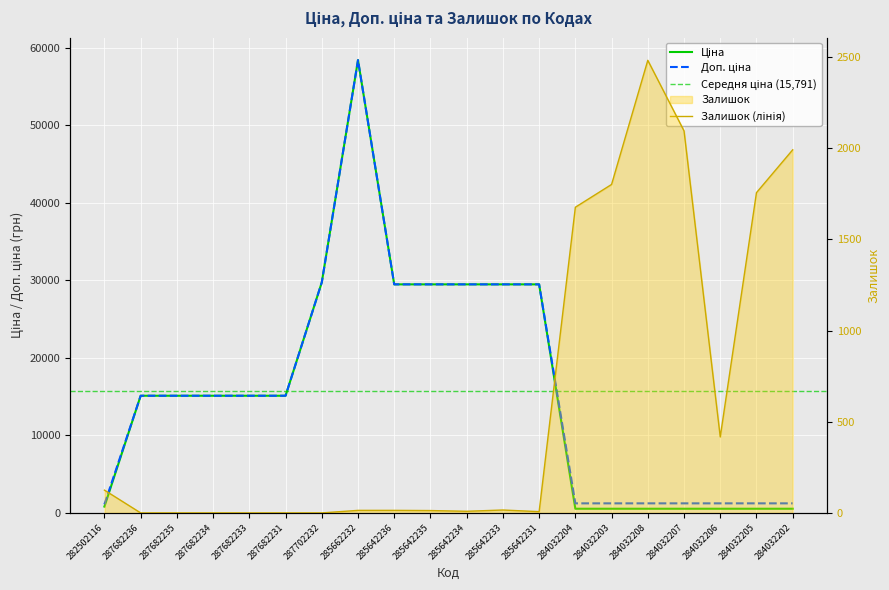

Reading left to right, what are all the values shown in this chart?

Ціна: 818.5	15120.0	15120.0	15120.0	15120.0	15120.0	29747.2	58426.5	29491.5	29491.5	29491.5	29491.5	29491.5	539.0	539.0	539.0	539.0	539.0	539.0	539.0
Доп. ціна: 1109.2	15120.0	15120.0	15120.0	15120.0	15120.0	29747.2	58426.5	29491.5	29491.5	29491.5	29491.5	29491.5	1235.4	1235.4	1235.4	1235.4	1235.4	1235.4	1235.4
Залишок: 125.0	0.0	0.0	0.0	0.0	0.0	0.0	14.0	14.0	13.0	9.0	16.0	7.0	1677.0	1802.0	2483.0	2096.0	417.0	1757.0	1992.0